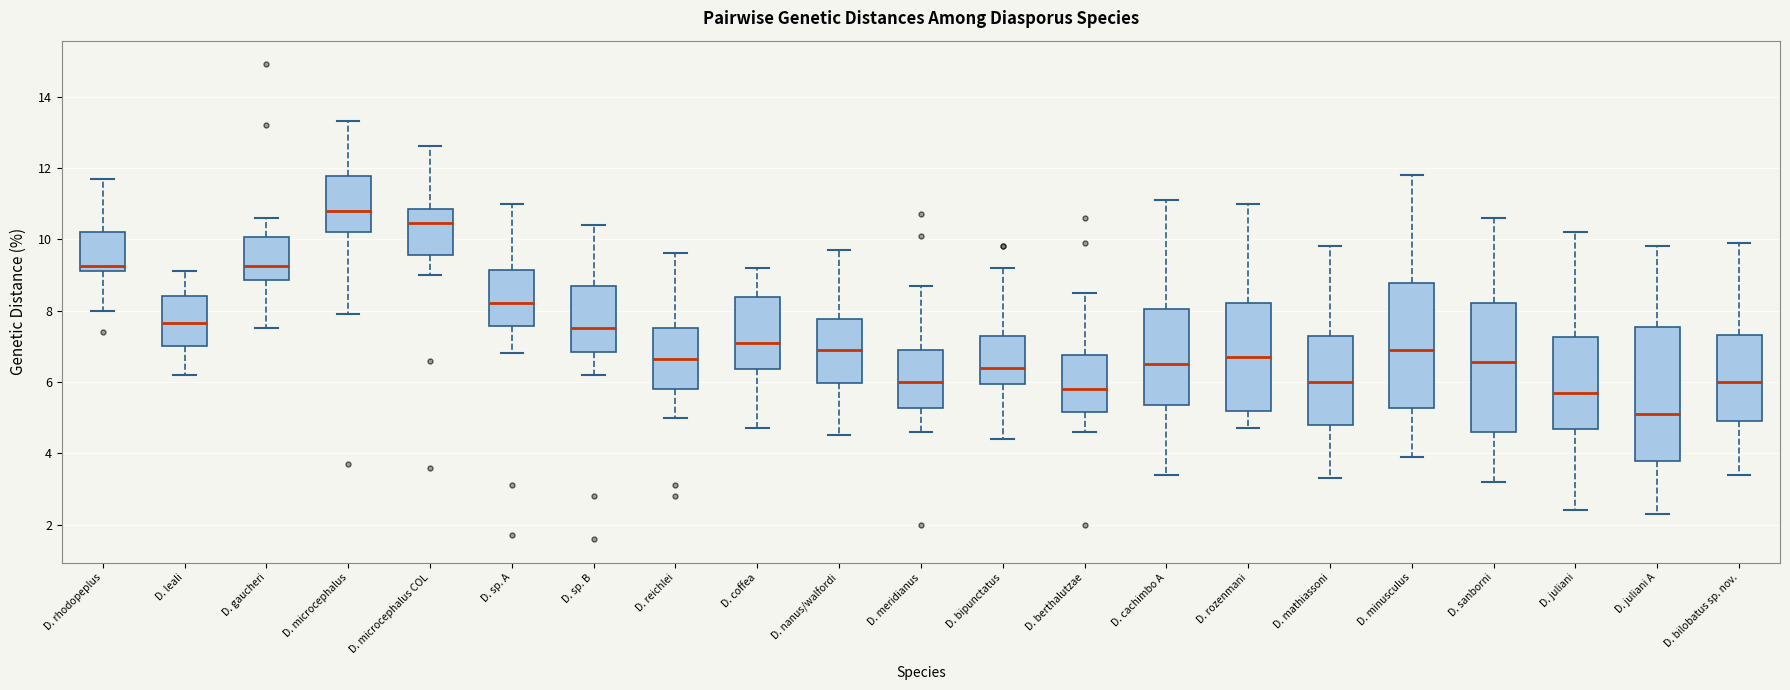

Reading left to right, read every box against the y-axis: the position of its median line, the range the box covers, and the ends of its whiskers. The values are not printed on the chart, so give them approximately, as read against the axis.

D. rhodopeplus: median 9.2 (just above the box's lower edge), box 9.2 to 10.2, whiskers 8.0 to 11.8
D. leali: median 7.6, box 7.0 to 8.4, whiskers 6.2 to 9.2
D. gaucheri: median 9.2, box 8.8 to 10.0, whiskers 7.6 to 10.6
D. microcephalus: median 10.8, box 10.2 to 11.8, whiskers 8.0 to 13.4
D. microcephalus COL: median 10.4, box 9.6 to 10.8, whiskers 9.0 to 12.6
D. sp. A: median 8.2, box 7.6 to 9.2, whiskers 6.8 to 11.0
D. sp. B: median 7.6, box 6.8 to 8.8, whiskers 6.2 to 10.4
D. reichlei: median 6.6, box 5.8 to 7.6, whiskers 5.0 to 9.6
D. coffea: median 7.2, box 6.4 to 8.4, whiskers 4.8 to 9.2
D. nanus/walfordi: median 7.0, box 6.0 to 7.8, whiskers 4.6 to 9.8
D. meridianus: median 6.0, box 5.2 to 7.0, whiskers 4.6 to 8.8
D. bipunctatus: median 6.4, box 6.0 to 7.4, whiskers 4.4 to 9.2
D. berthalutzae: median 5.8, box 5.2 to 6.8, whiskers 4.6 to 8.6
D. cachimbo A: median 6.6, box 5.4 to 8.0, whiskers 3.4 to 11.2
D. rozenmani: median 6.8, box 5.2 to 8.2, whiskers 4.8 to 11.0
D. mathiassoni: median 6.0, box 4.8 to 7.2, whiskers 3.4 to 9.8
D. minusculus: median 7.0, box 5.2 to 8.8, whiskers 4.0 to 11.8
D. sanborni: median 6.6, box 4.6 to 8.2, whiskers 3.2 to 10.6
D. juliani: median 5.8, box 4.6 to 7.2, whiskers 2.4 to 10.2
D. juliani A: median 5.2, box 3.8 to 7.6, whiskers 2.4 to 9.8
D. bilobatus sp. nov.: median 6.0, box 5.0 to 7.4, whiskers 3.4 to 10.0